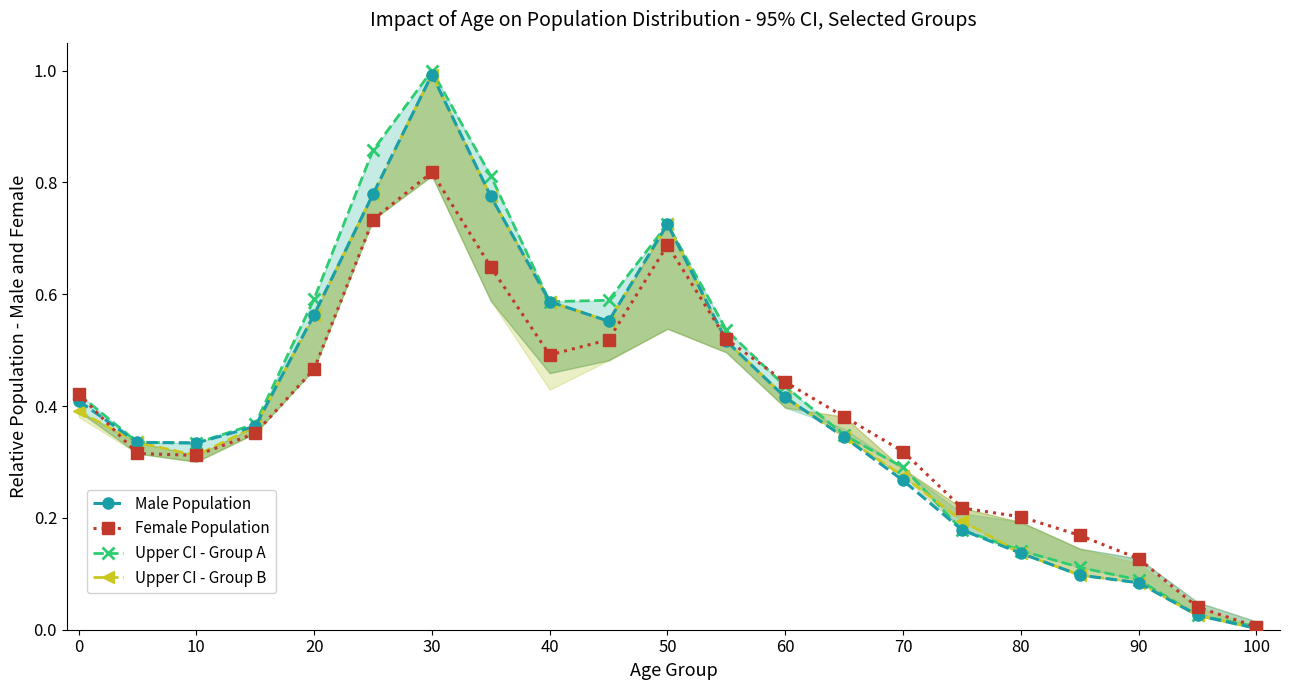

What are all the series names shown in the legend?

Male Population, Female Population, Upper CI - Group A, Upper CI - Group B